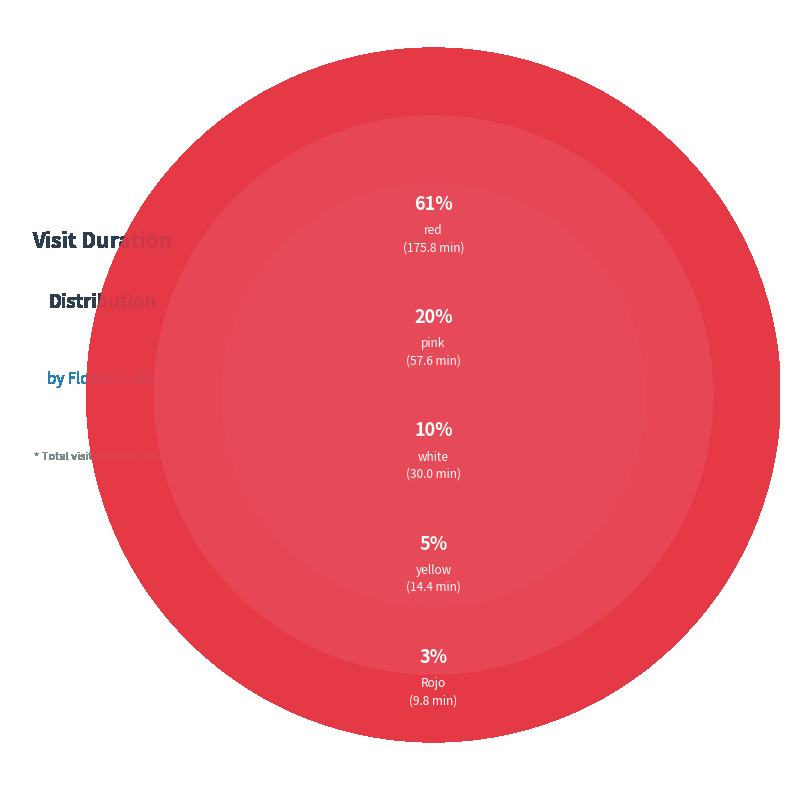

What is the largest slice in the pie chart?

red